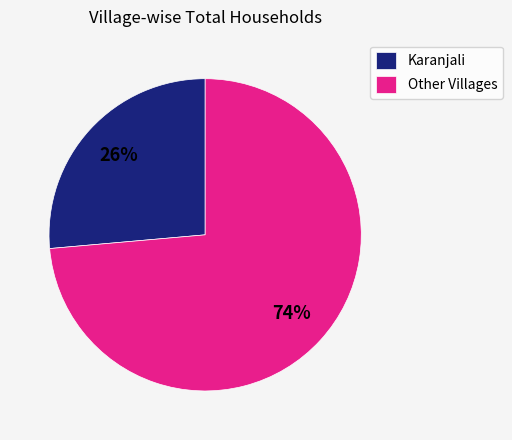

How many segments does this pie chart have?

2